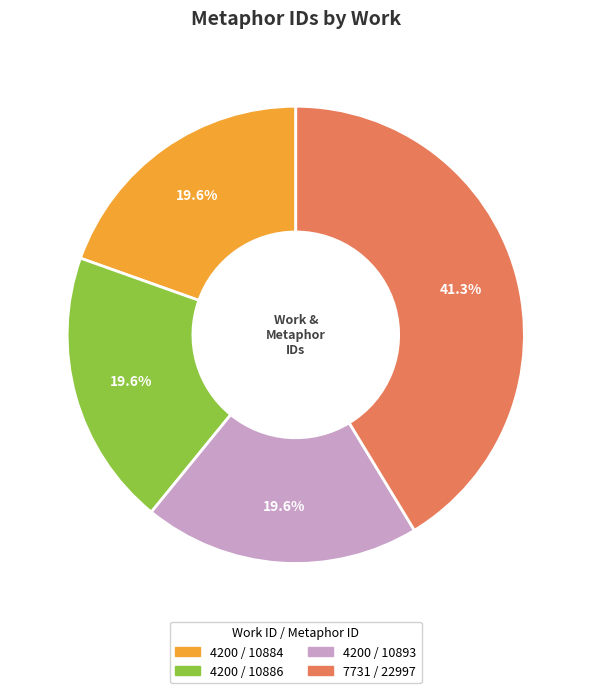

What is the ratio of the value at 4200 / 10893 to the value at 4200 / 10886?

1.0